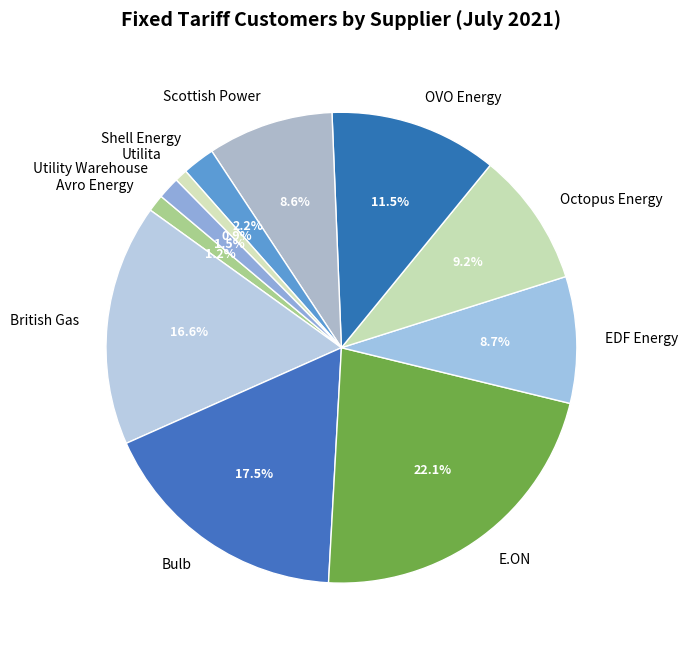

How many slices are in this pie chart?

11